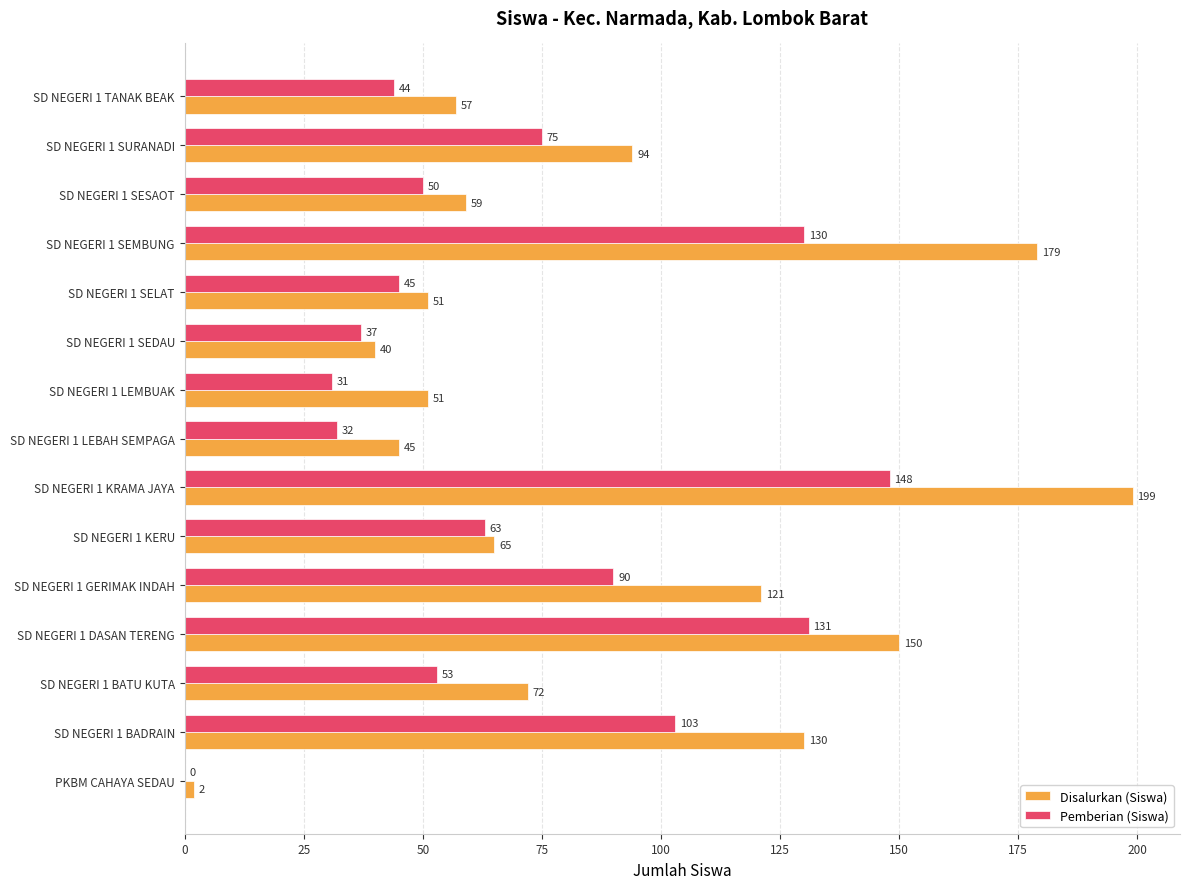

True or false: Disalurkan (Siswa) has a value of 72 at SD NEGERI 1 BATU KUTA.

True